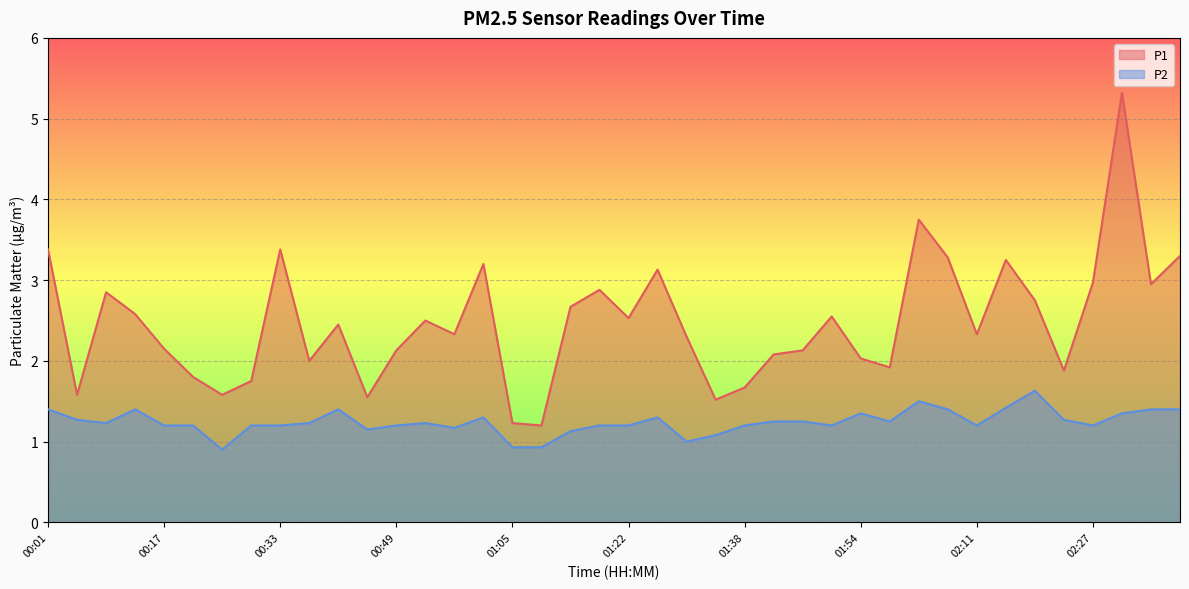

True or false: P1 and P2 cross at least once.

False